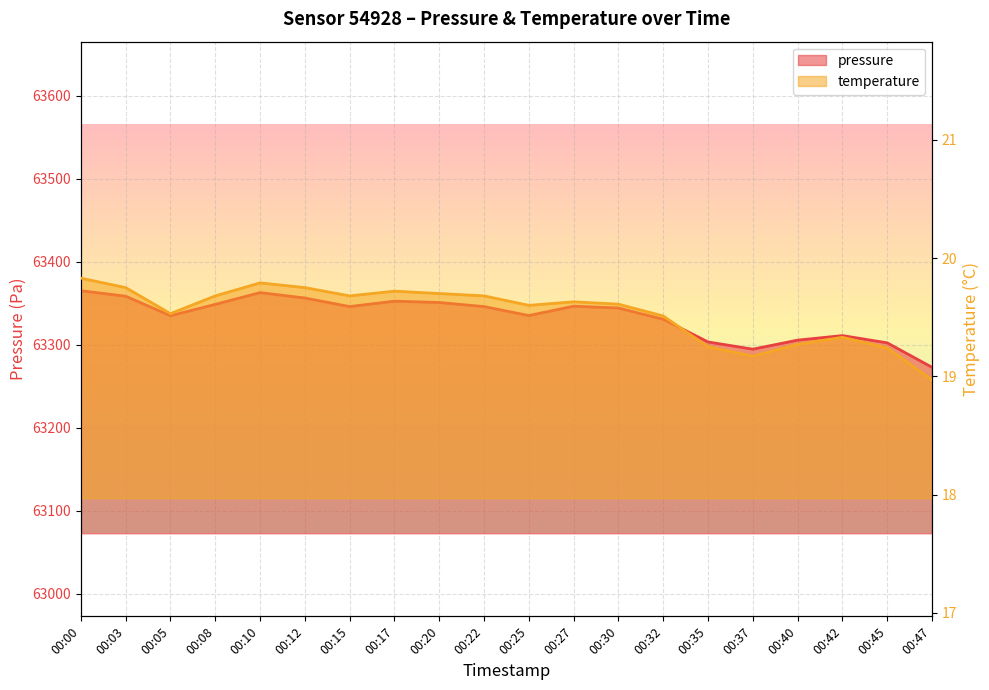

Does the chart display data point markers on the line(s)?

No